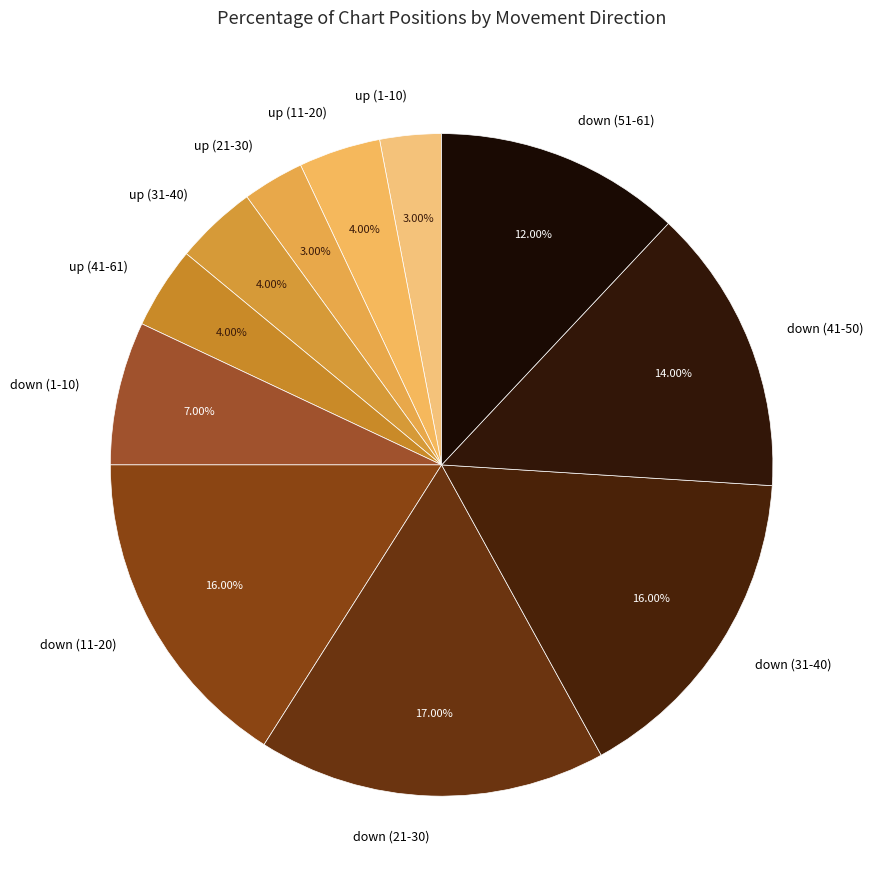

Combined, do up (11-20) and down (1-10) account for over 50%?

No